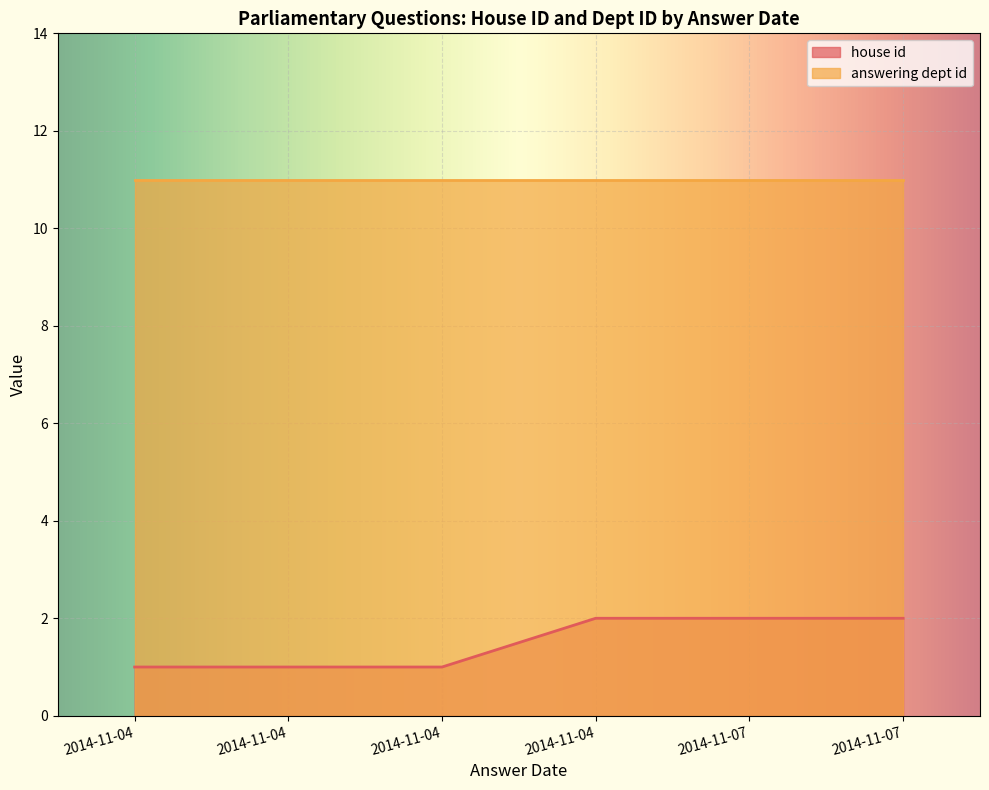

What is the sum of all house id values?

9